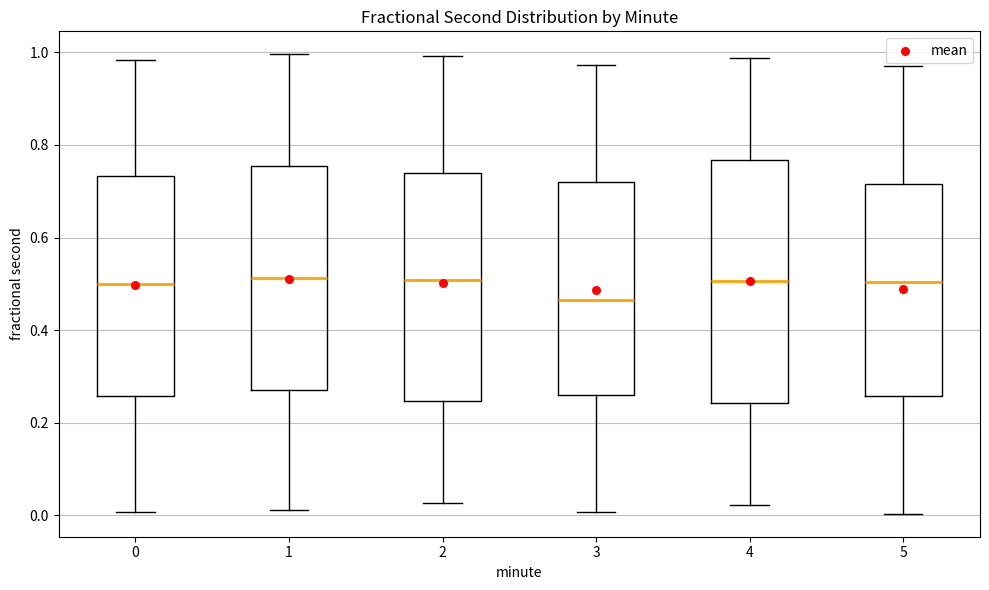

Which box is the tallest, from its lower edge to its upper edge?

4